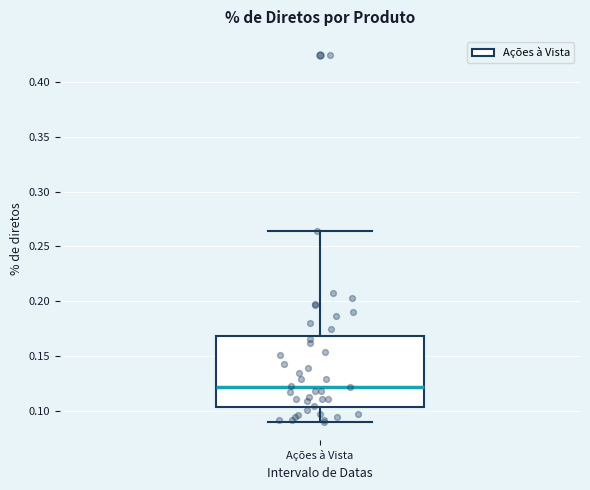

Transcribe this box plot: give where the median line is, the range the box spans, and where the two whiskers end, as read against the y-axis. The values are not printed on the chart, so give them approximately, as read against the axis.

median 0.120, box 0.105 to 0.170, whiskers 0.090 to 0.265